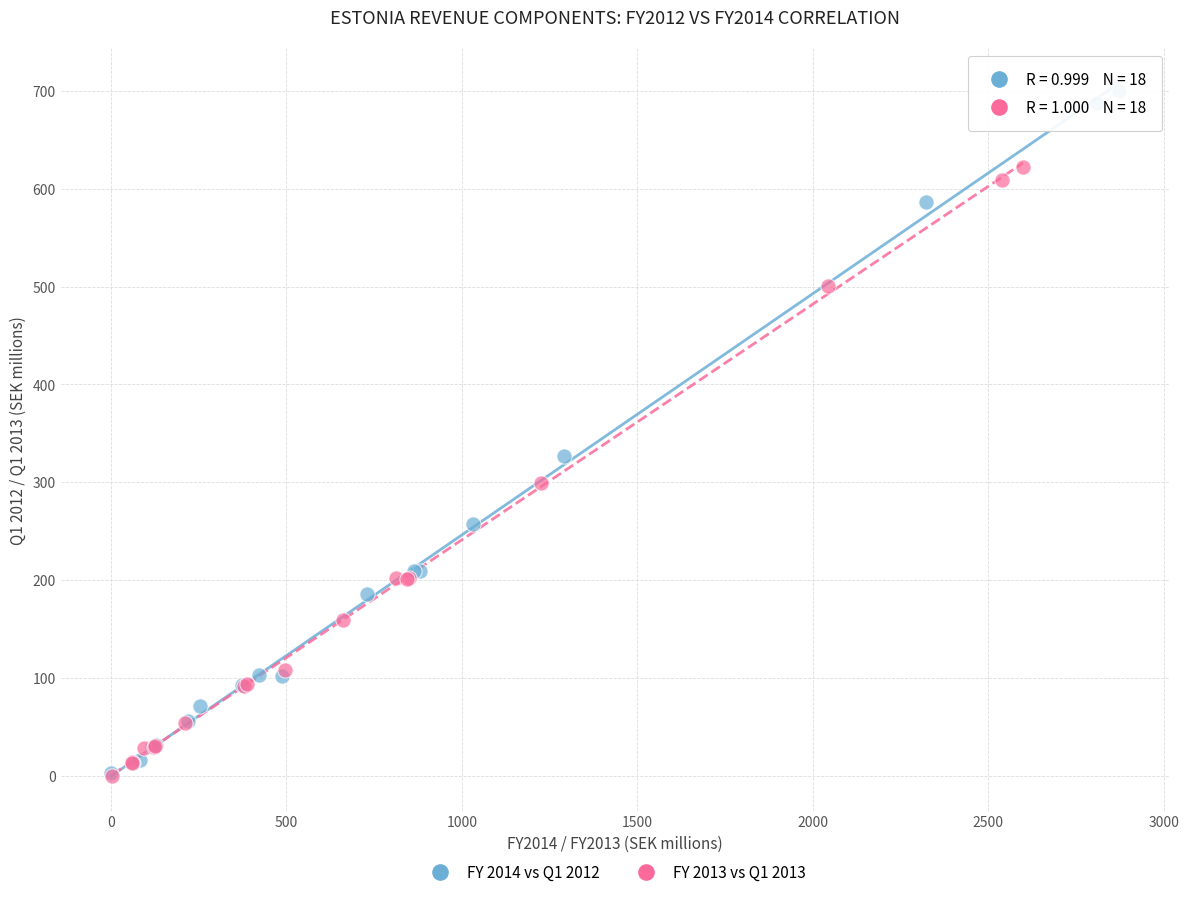

Which series has the widest spread of Y values?

FY 2014 vs Q1 2012